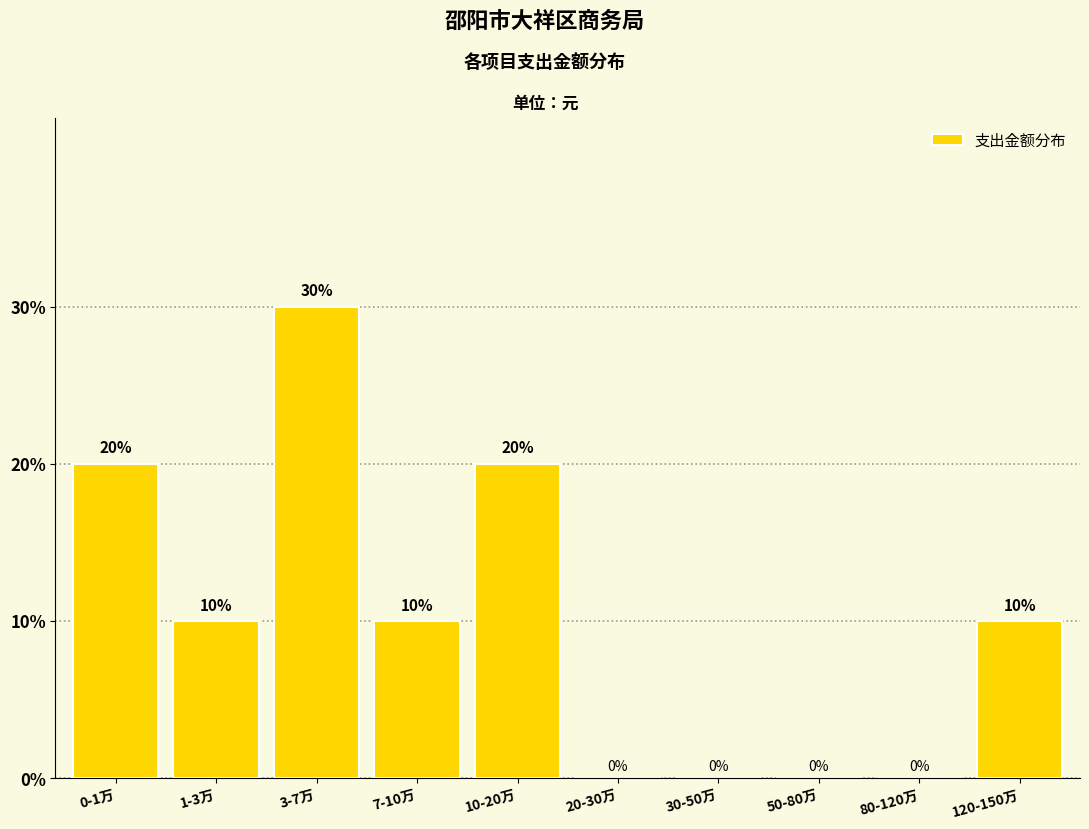

Reading left to right, extract all data points from this chart.

0-1万=20	1-3万=10	3-7万=30	7-10万=10	10-20万=20	20-30万=0	30-50万=0	50-80万=0	80-120万=0	120-150万=10